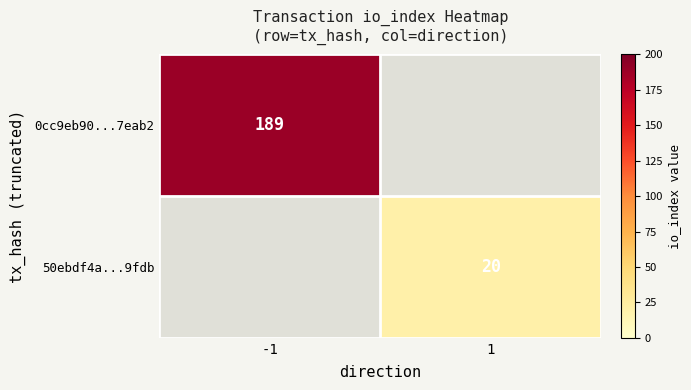

How many distinct data groups are displayed?

2